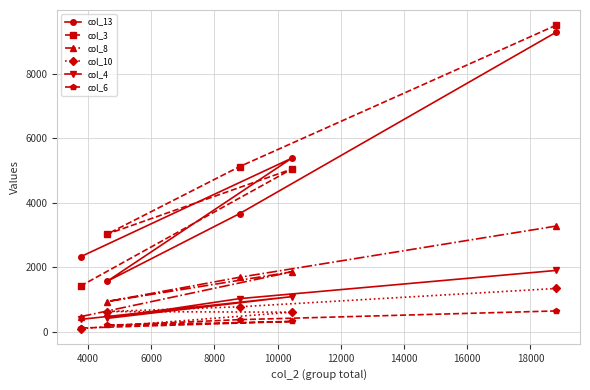

What is the maximum value shown in the chart?

9503